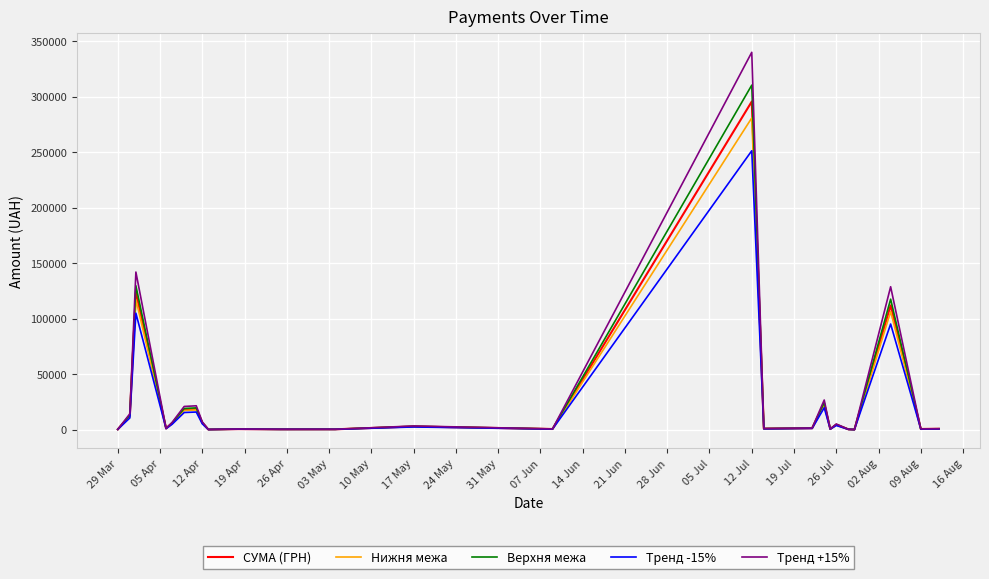

What is the minimum value shown in the chart?

83.2